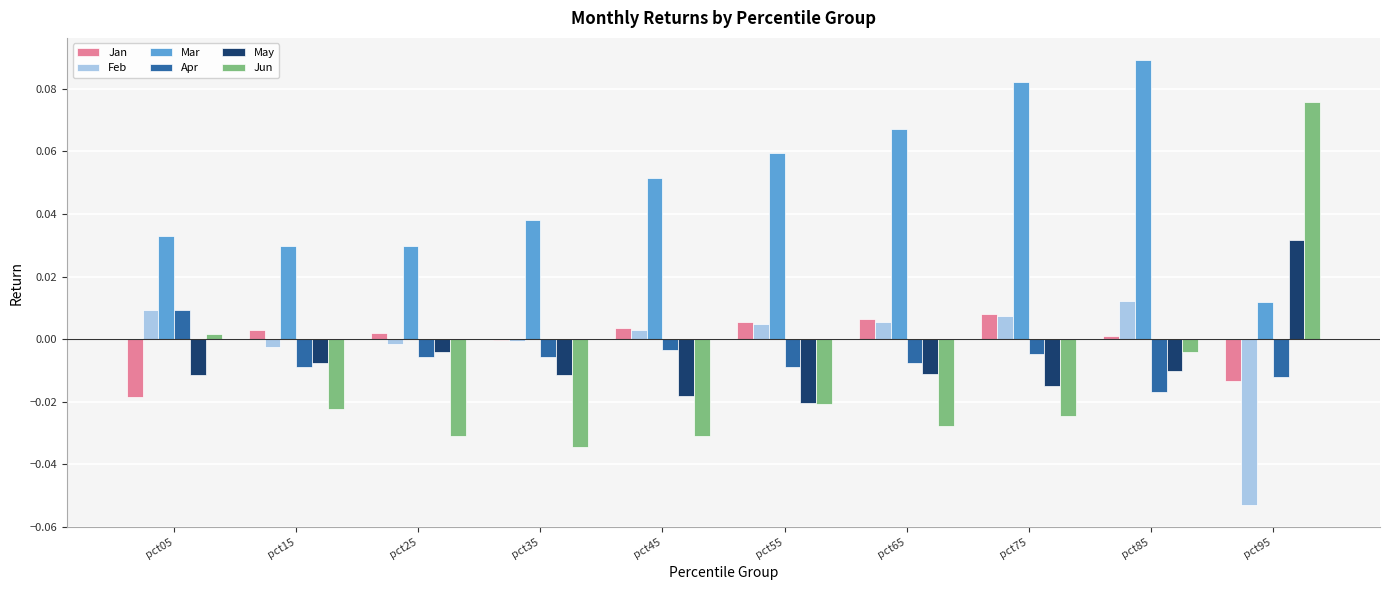

Which series changed the most between pct45 and pct75?

Mar